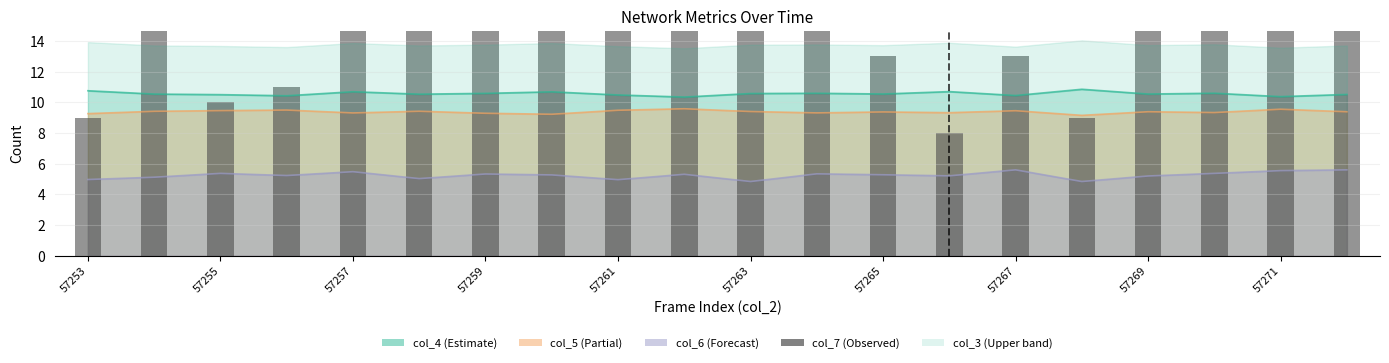

Reading right to left, list all the values displayed in this chart.

16	15	23	15	9	13	8	13	15	15	23	16	24	25	18	15	11	10	16	9